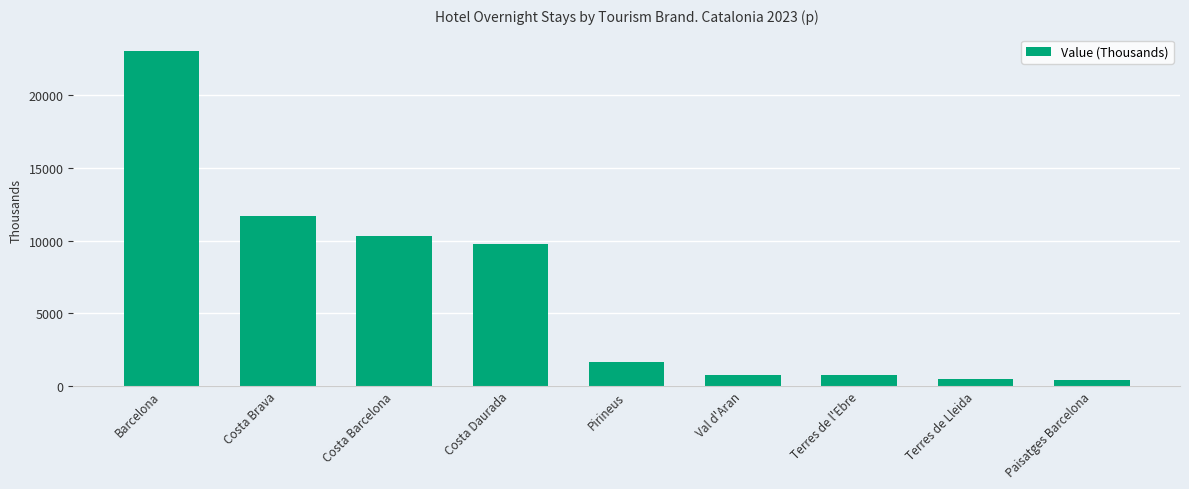

At which category does the chart reach its peak across all series?

Barcelona